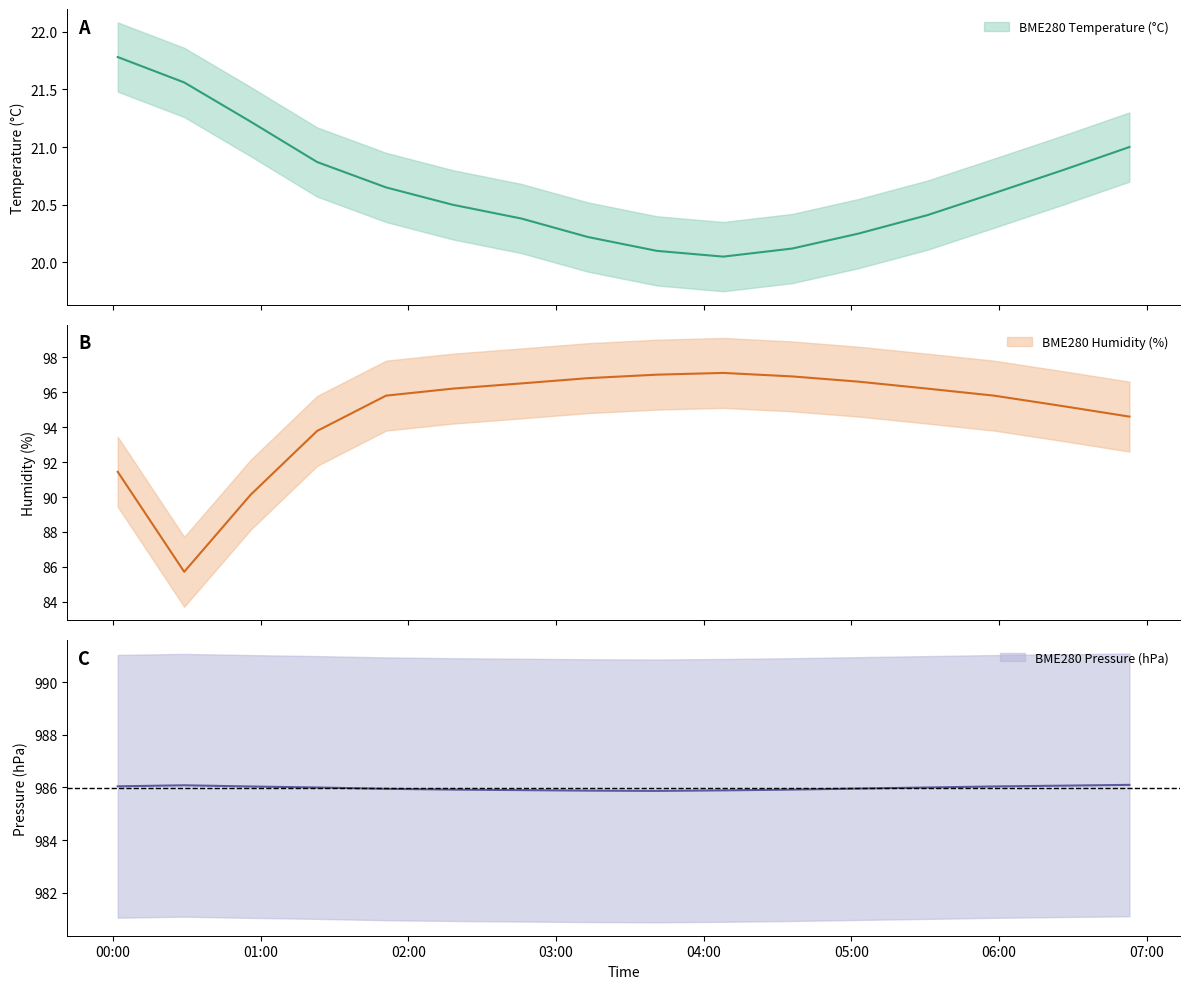

True or false: BME280_pressure_norm and BME280_humidity intersect in this chart.

False